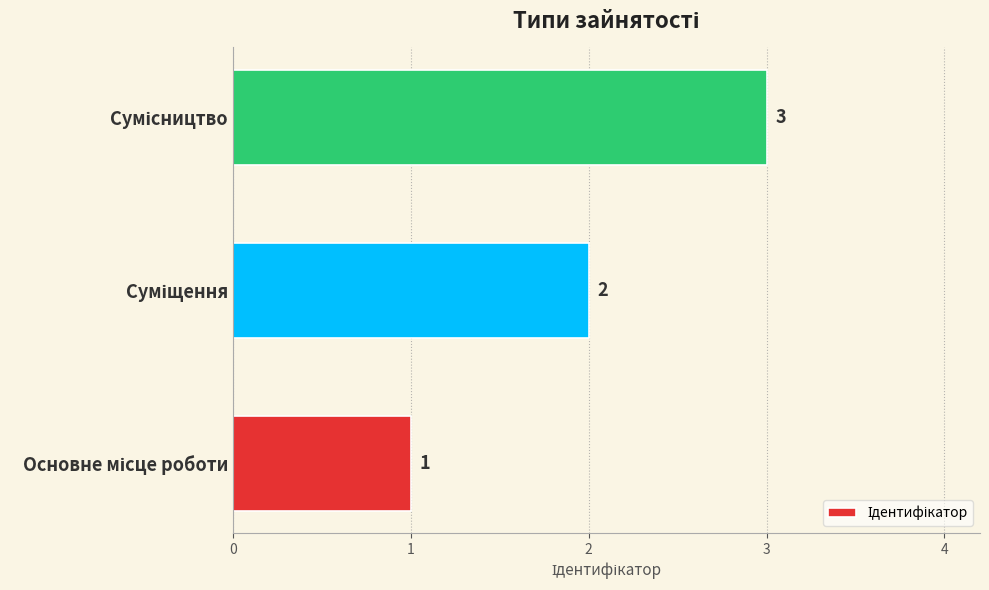

What is the sum of all values?

6